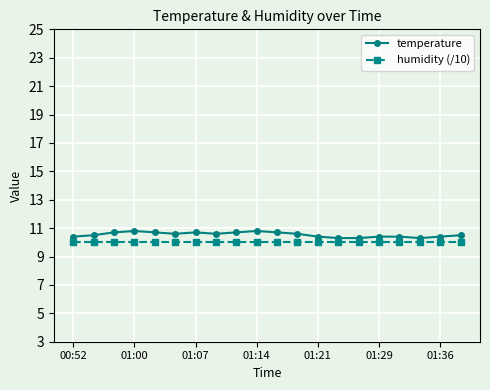

At how many categories does at least one series exceed 10?

20